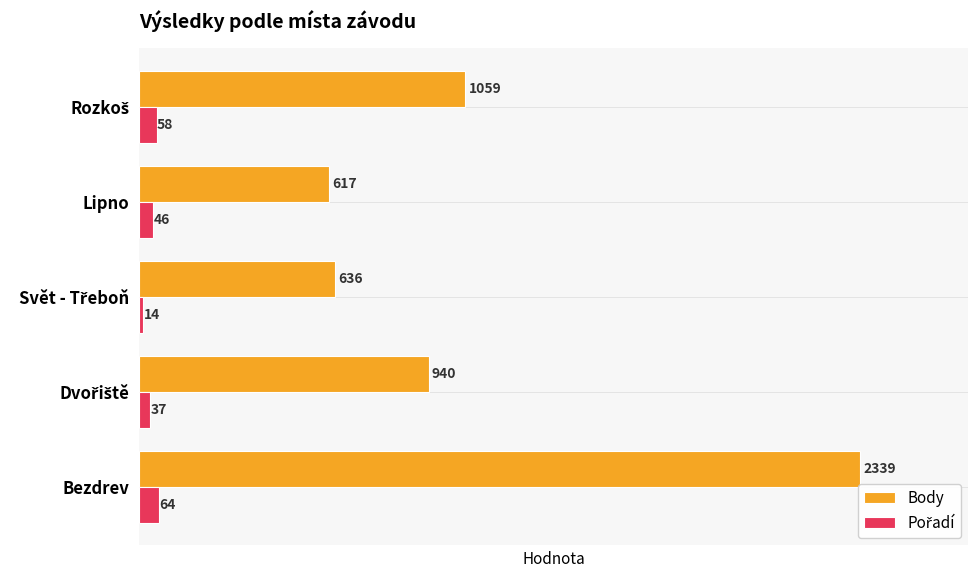

Which series has the largest total across all categories?

Body